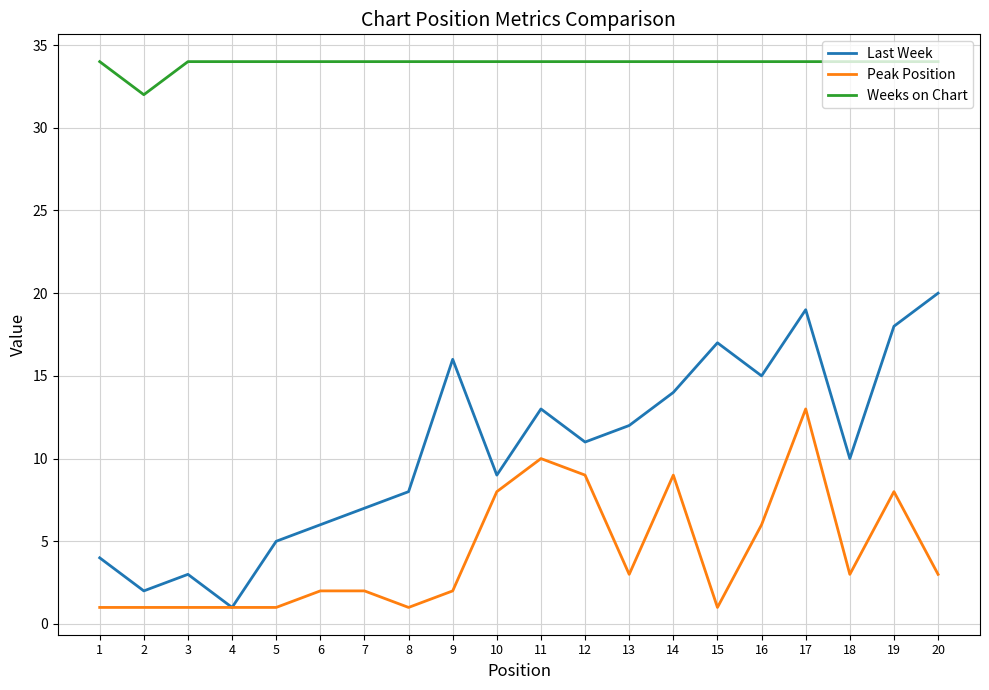

Which series has the widest spread of values?

Last Week